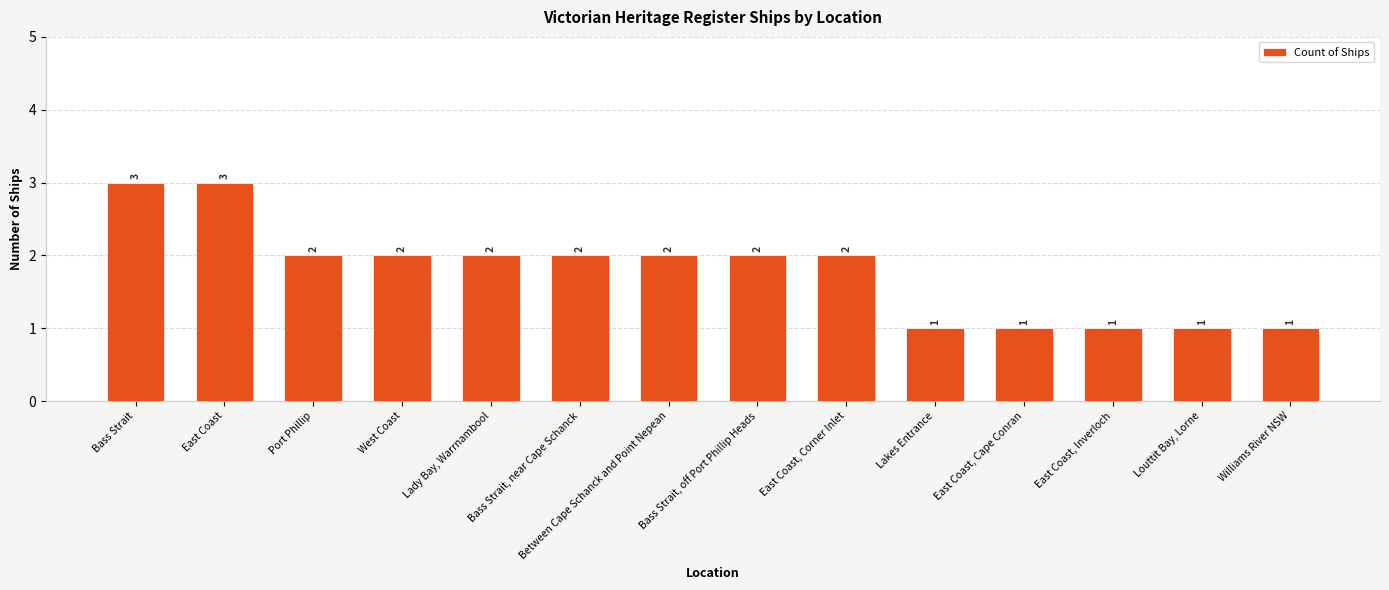

Which has a higher value, West Coast or East Coast, Inverloch?

West Coast